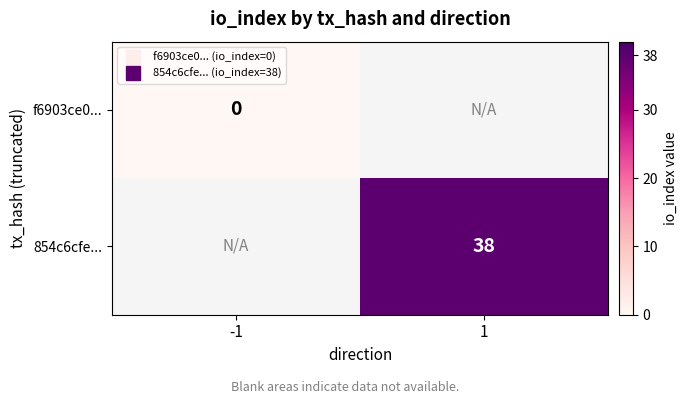

Is the value of 854c6cfe... at -1 greater than the value of f6903ce0... at 1?

No